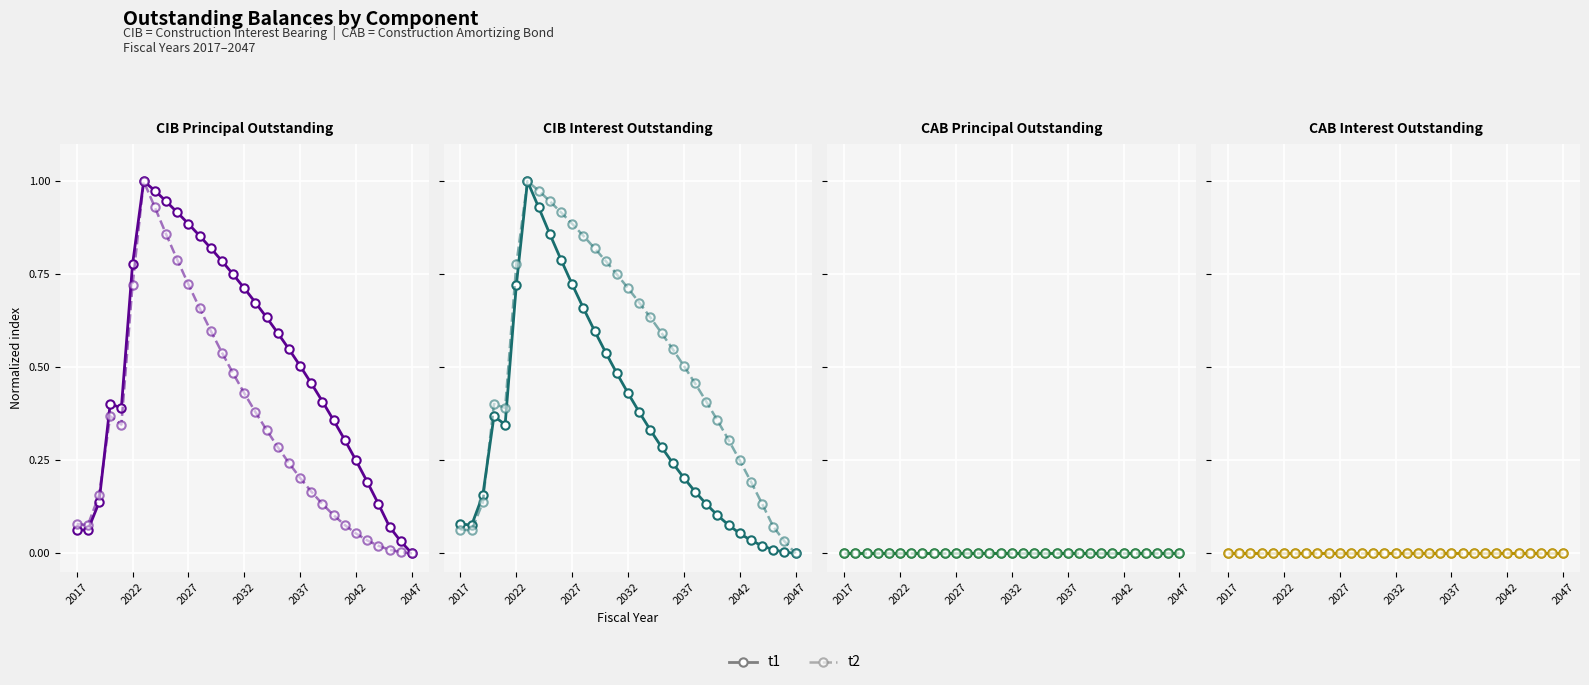

How many lines are shown in the chart?

2